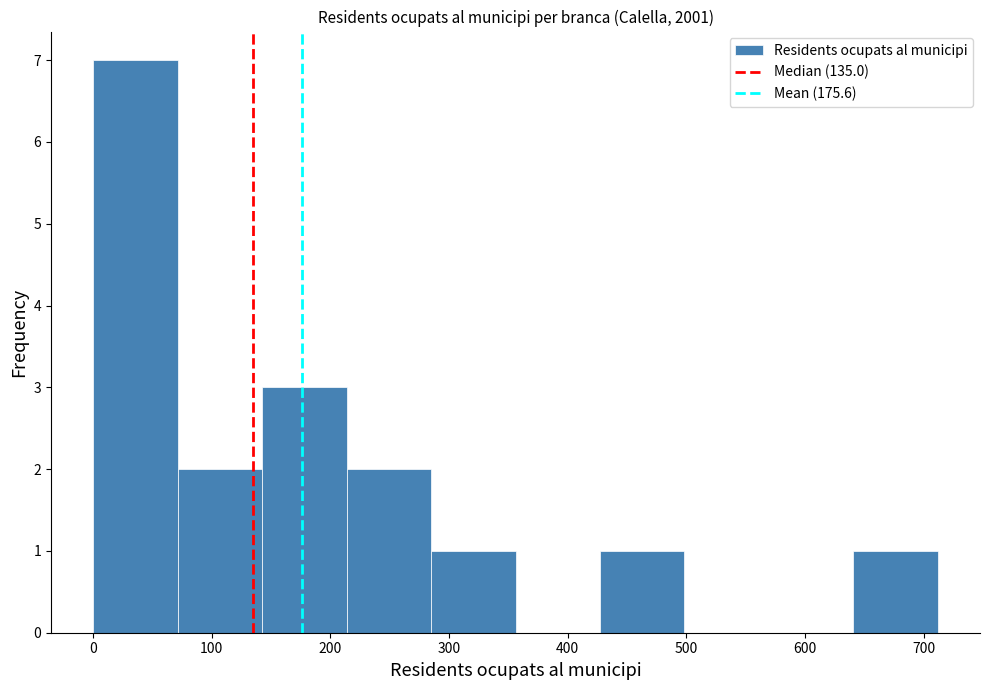

Reading left to right, list every bar in this chart as the range it spans on the x-axis followed by its height. Neither the bar edges nor the heights are printed on the chart, so give them approximately, as read against the axes.

0 to 70: 7
70 to 140: 2
140 to 210: 3
210 to 280: 2
280 to 360: 1
360 to 430: 0
430 to 500: 1
500 to 570: 0
570 to 640: 0
640 to 710: 1